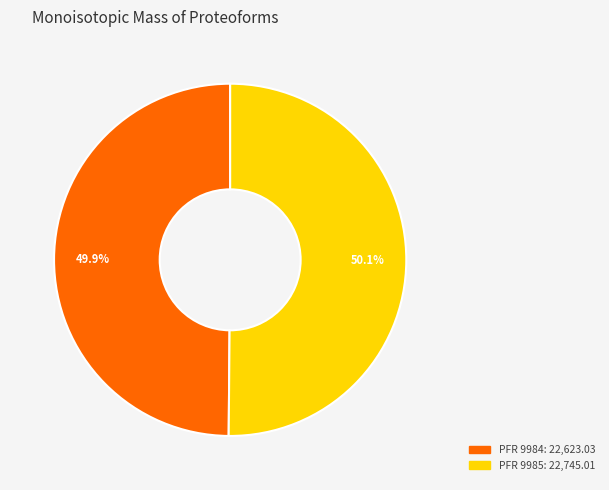

Is there any slice that represents more than half of the pie?

Yes